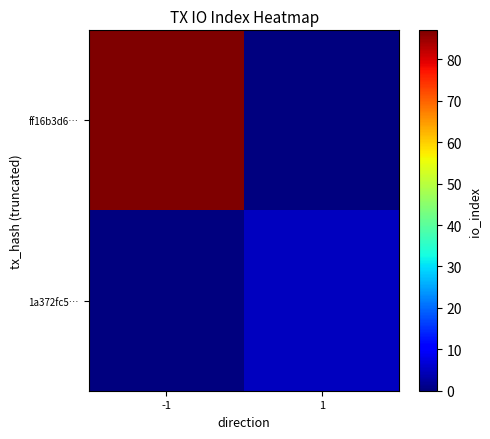

At how many categories does at least one series exceed 66?

1